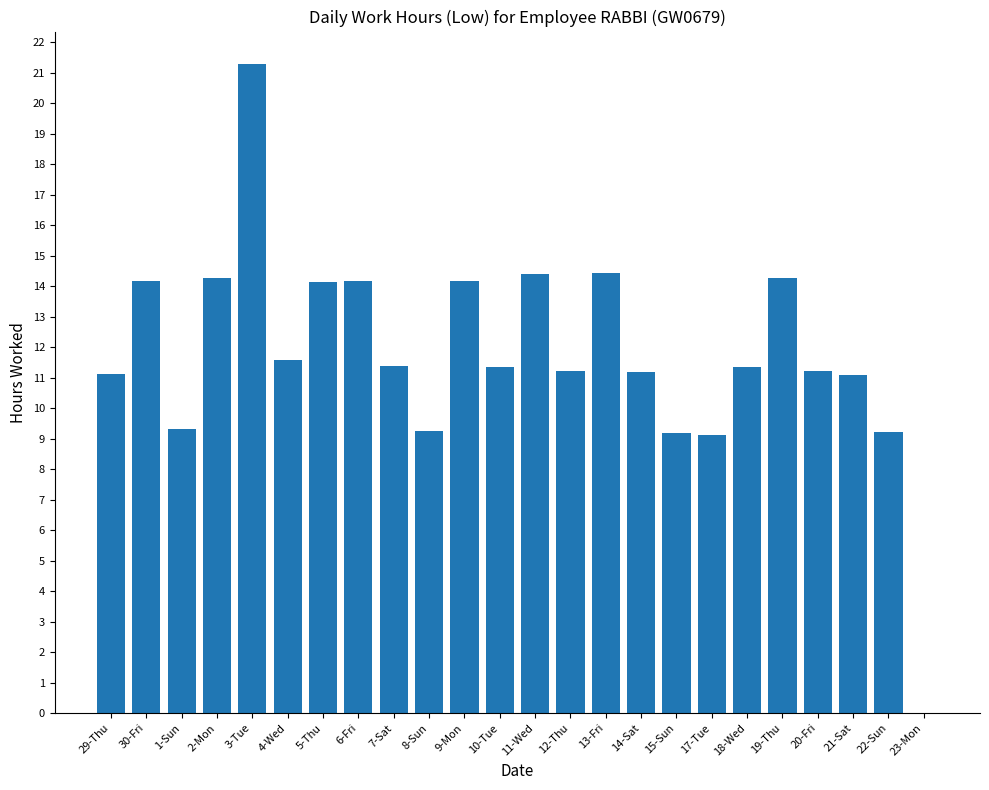

What is the change in value from 19-Thu to 21-Sat?

-3.2